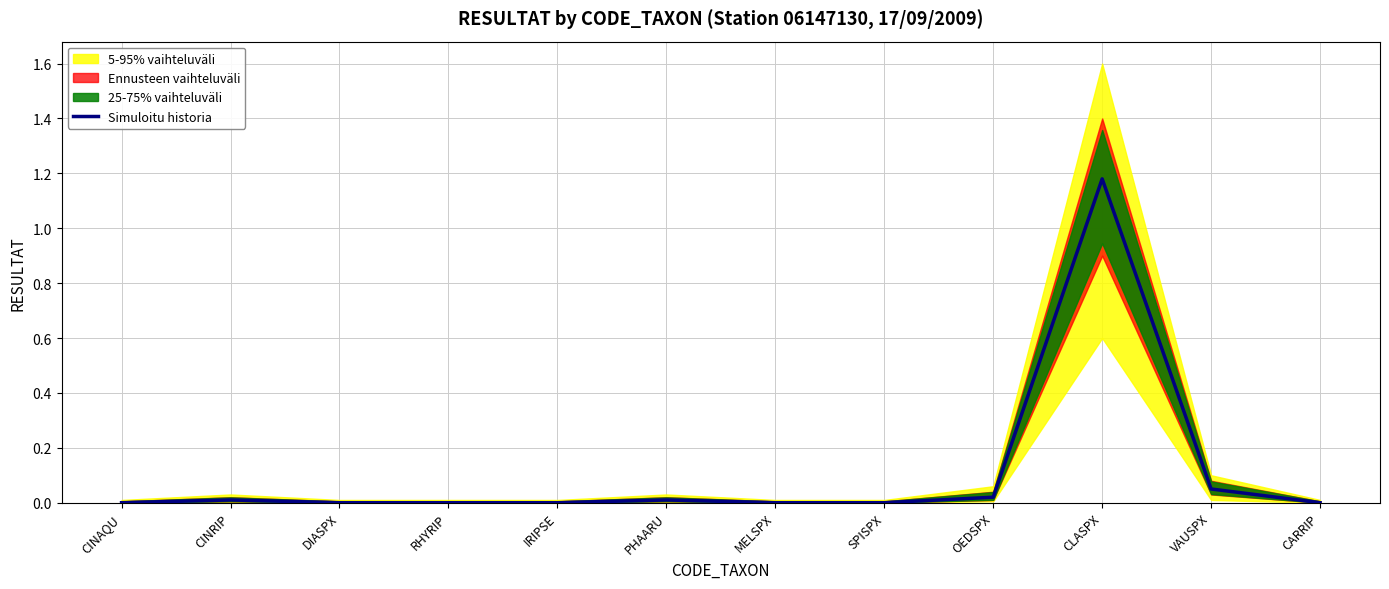

What is the difference between the second highest and minimum values?

0.1